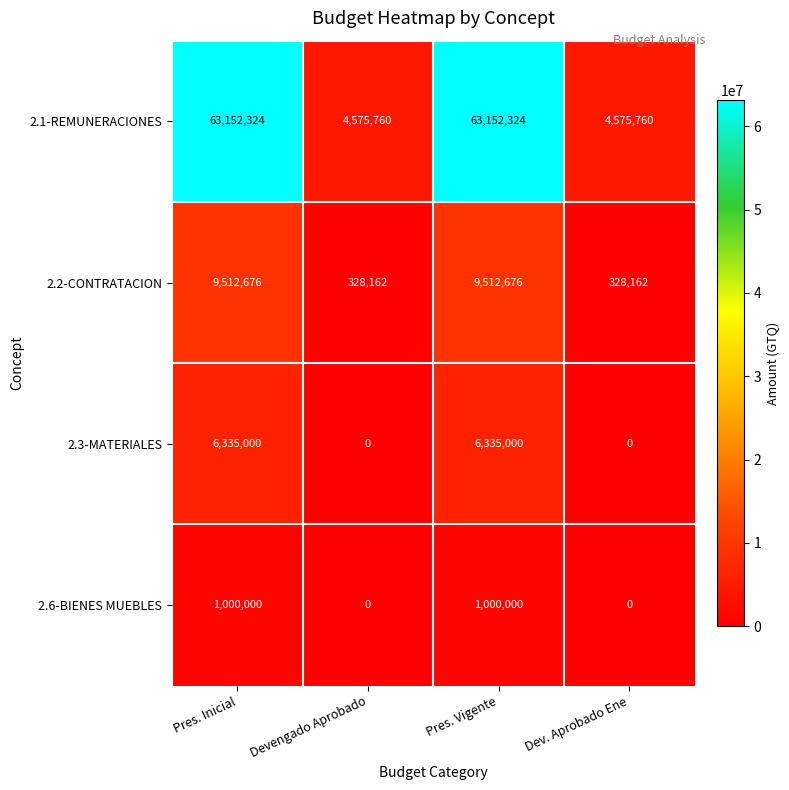

Which series changed the most between Pres. Inicial and Dev. Aprobado Ene?

2.1-REMUNERACIONES